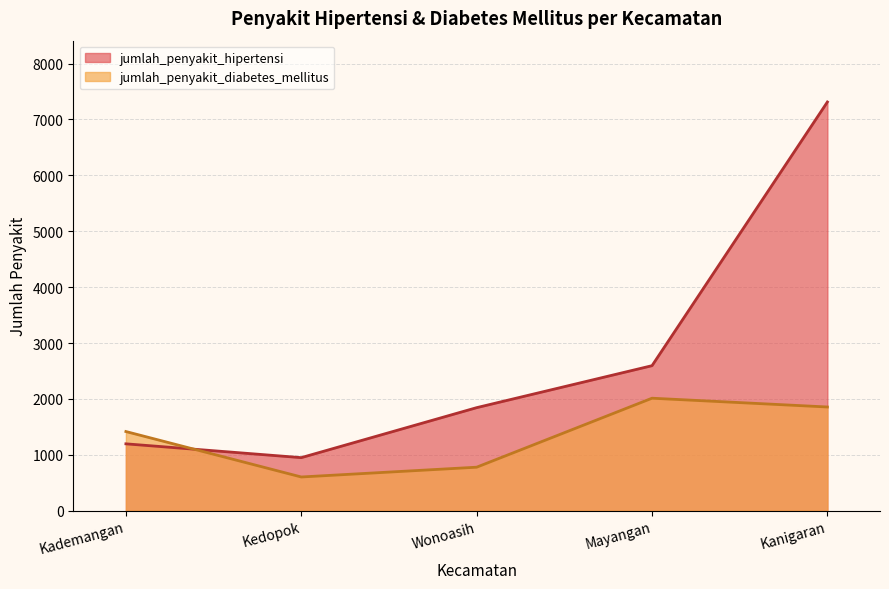

Reading left to right, extract all data points from this chart.

jumlah_penyakit_hipertensi: Kademangan=1197	Kedopok=950	Wonoasih=1844	Mayangan=2595	Kanigaran=7312
jumlah_penyakit_diabetes_mellitus: Kademangan=1417	Kedopok=604	Wonoasih=779	Mayangan=2013	Kanigaran=1856